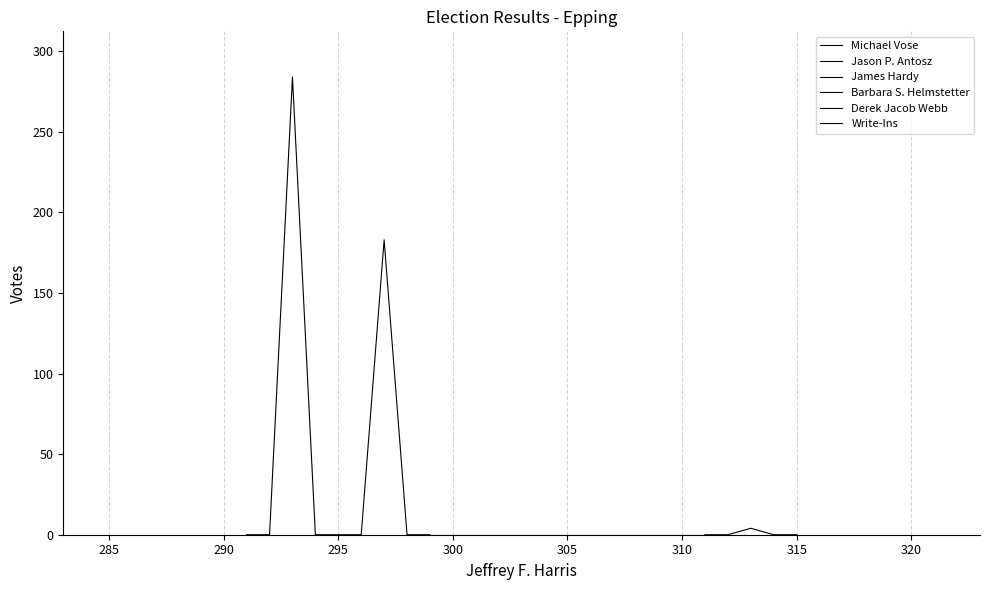

True or false: Barbara S. Helmstetter and James Hardy intersect in this chart.

False